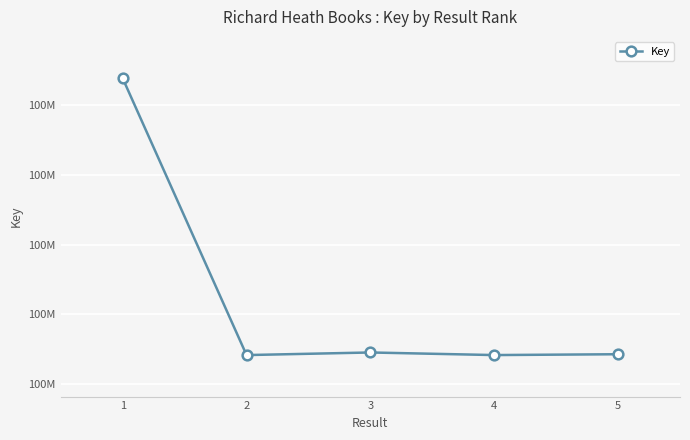

How many interior local valleys (lower than both neighbors) does the data have?

2